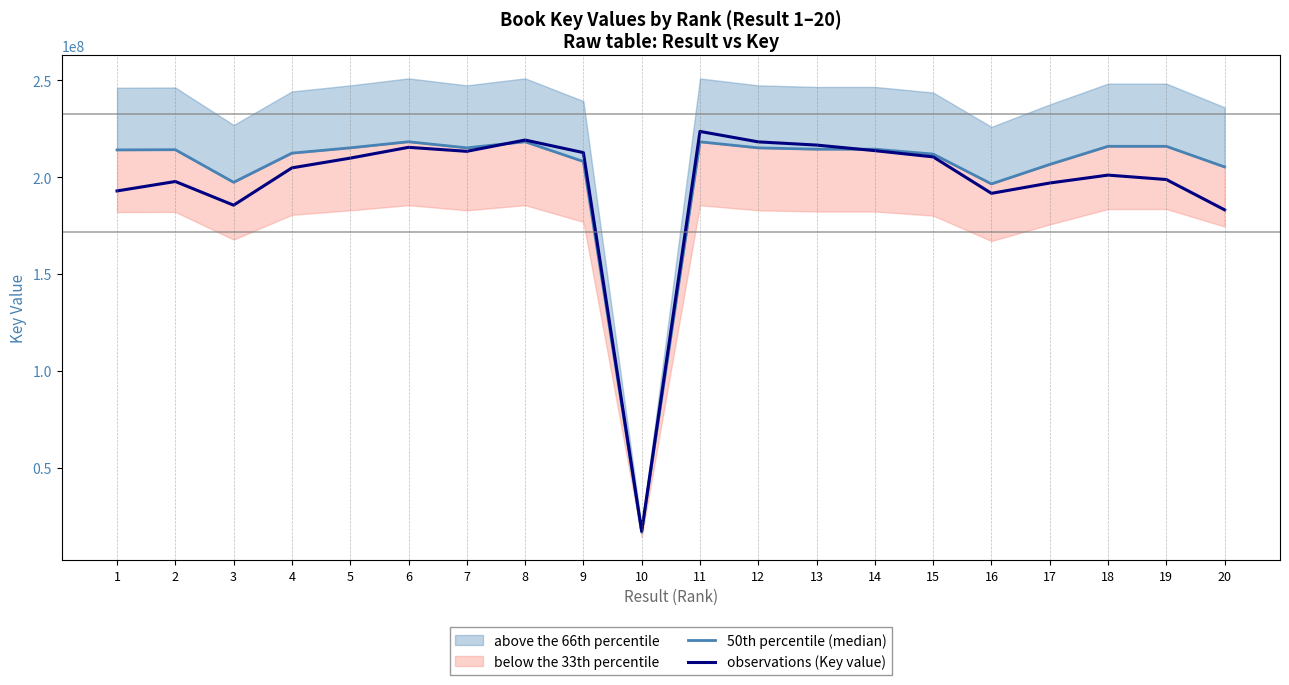

Which series ends up on top after the final intersection of 50th percentile (median) and observations (Key value)?

50th percentile (median)